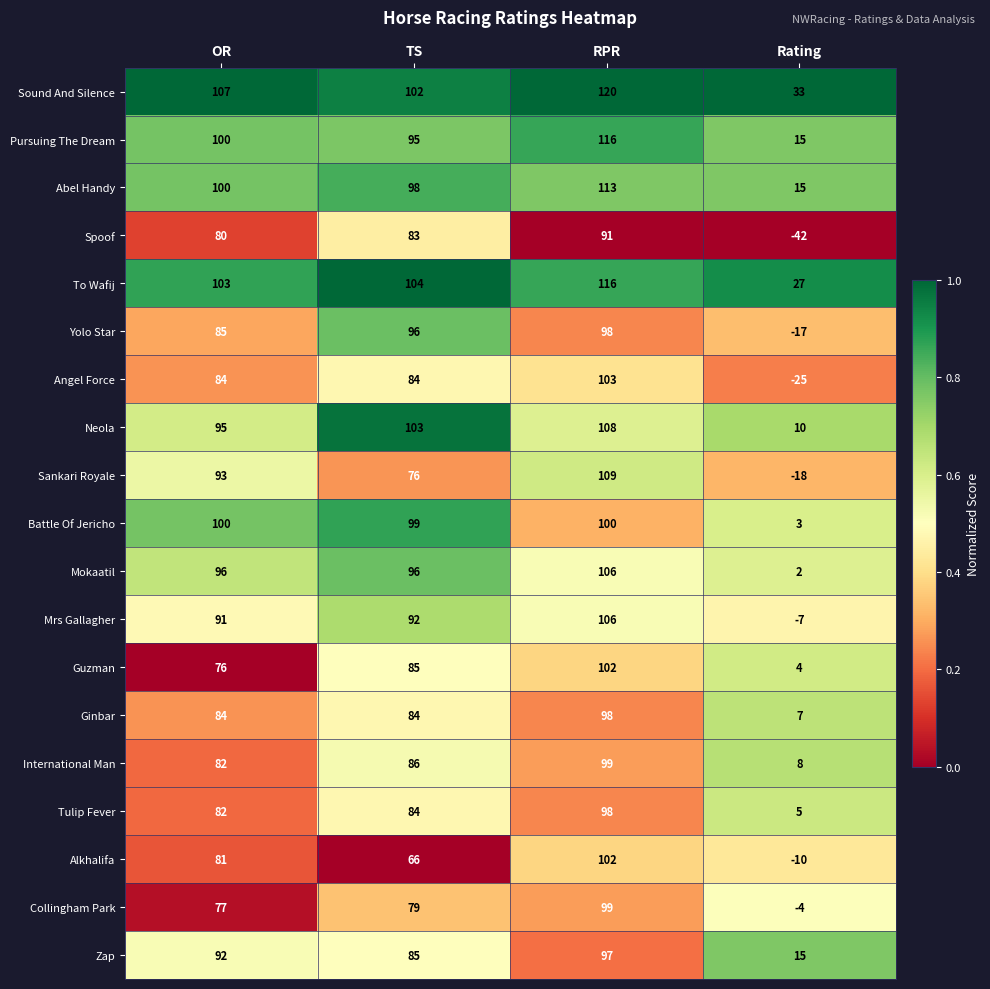

At how many categories does at least one series exceed 0?

4